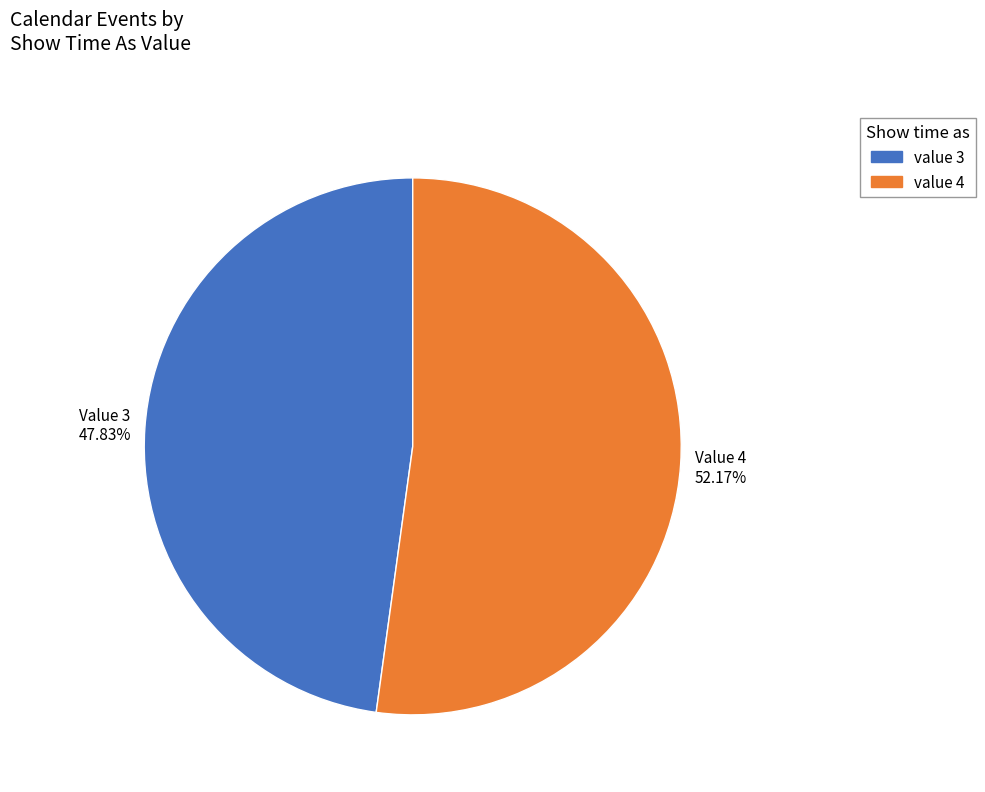

Is value 3 the majority of the pie?

No